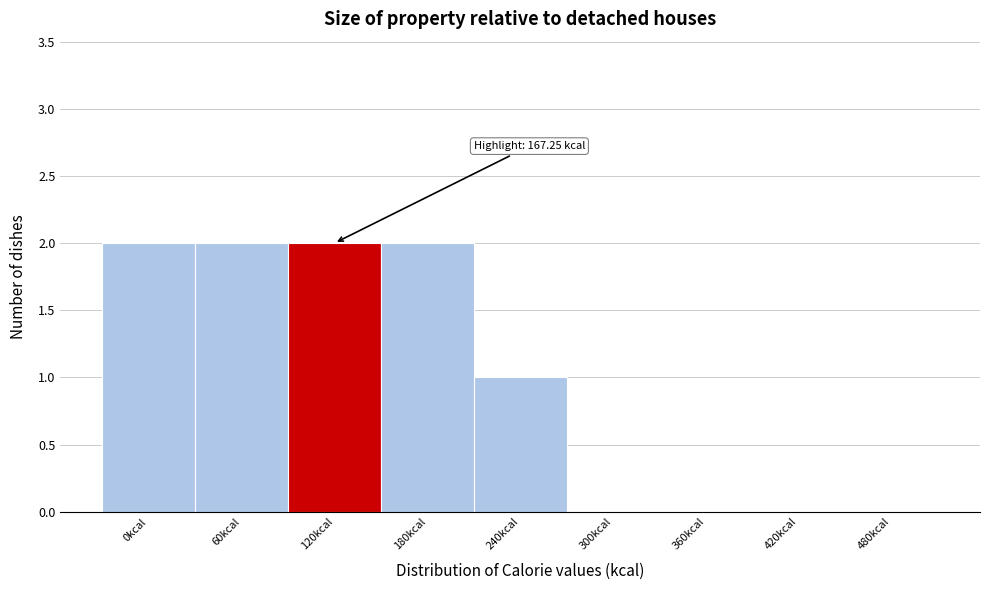

Reading left to right, transcribe all the data shown in this chart.

0kcal=2	60kcal=2	120kcal=2	180kcal=2	240kcal=1	300kcal=0	360kcal=0	420kcal=0	480kcal=0